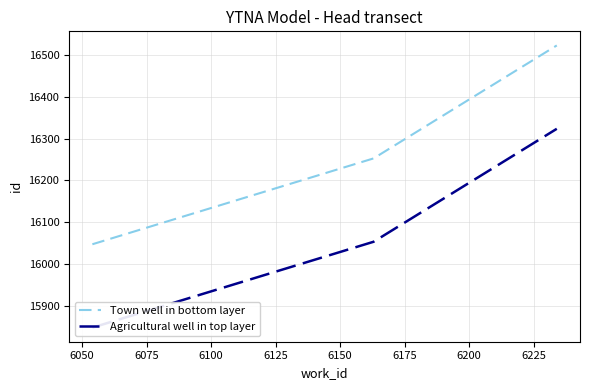

How many data points does each series have?

3